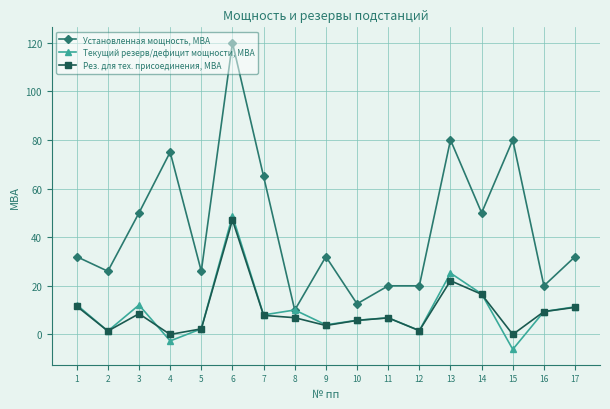

How many lines are shown in the chart?

3